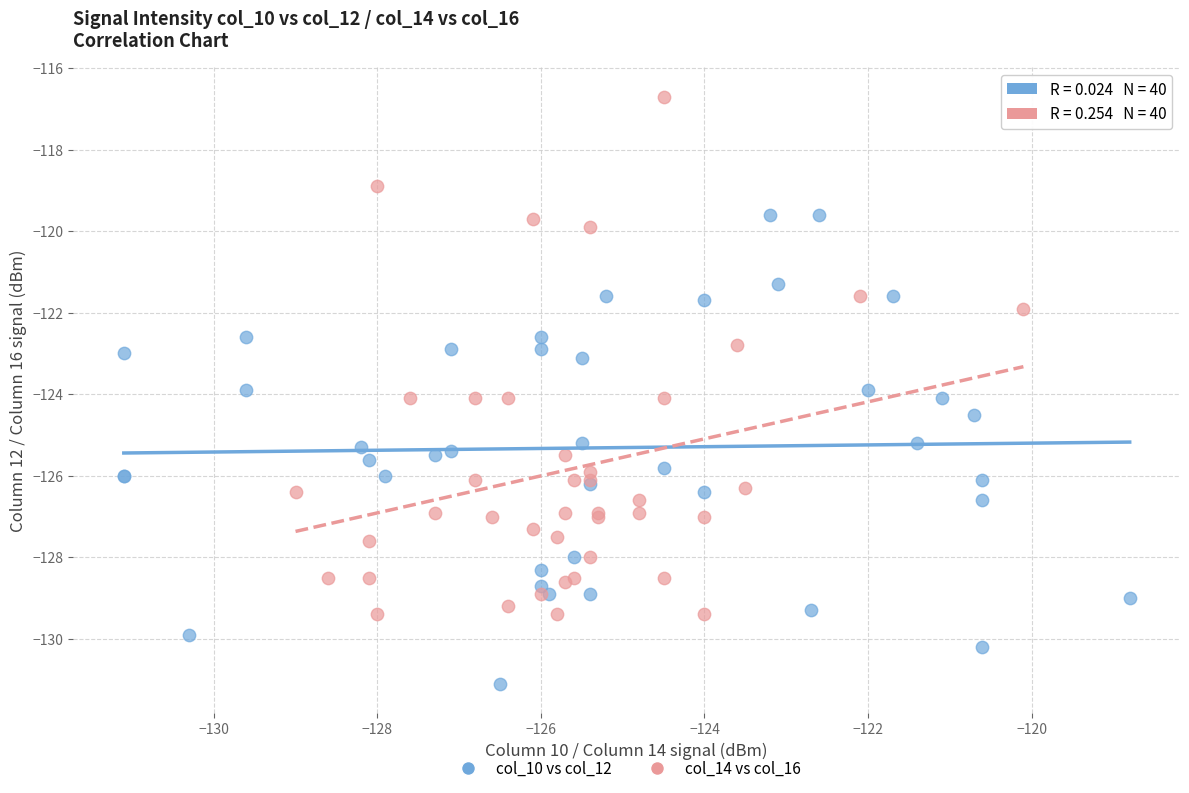

Which series contains the highest Y value?

col_14 vs col_16